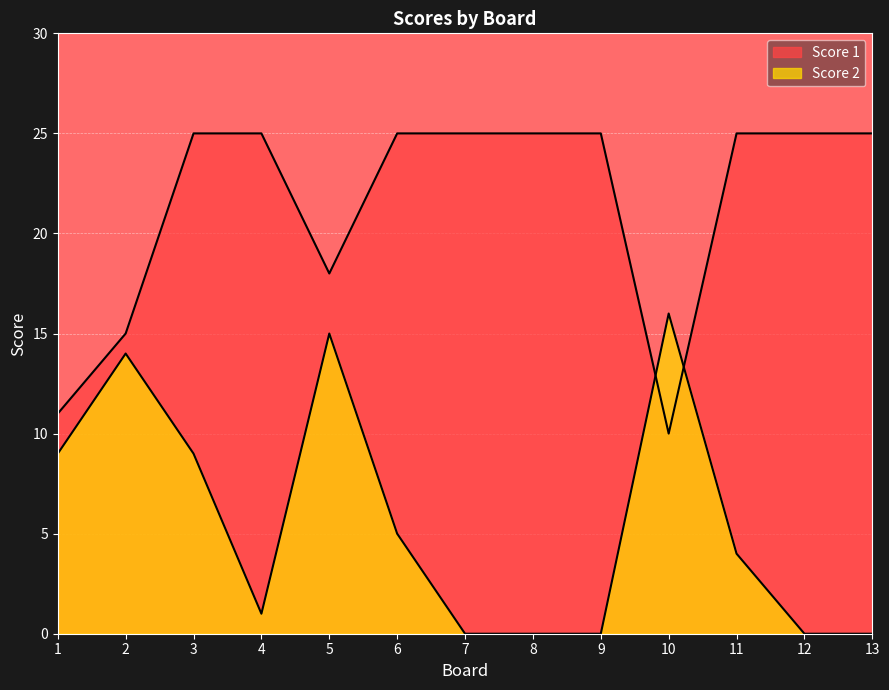

Where is Score 2 nearest to the value 8?

1